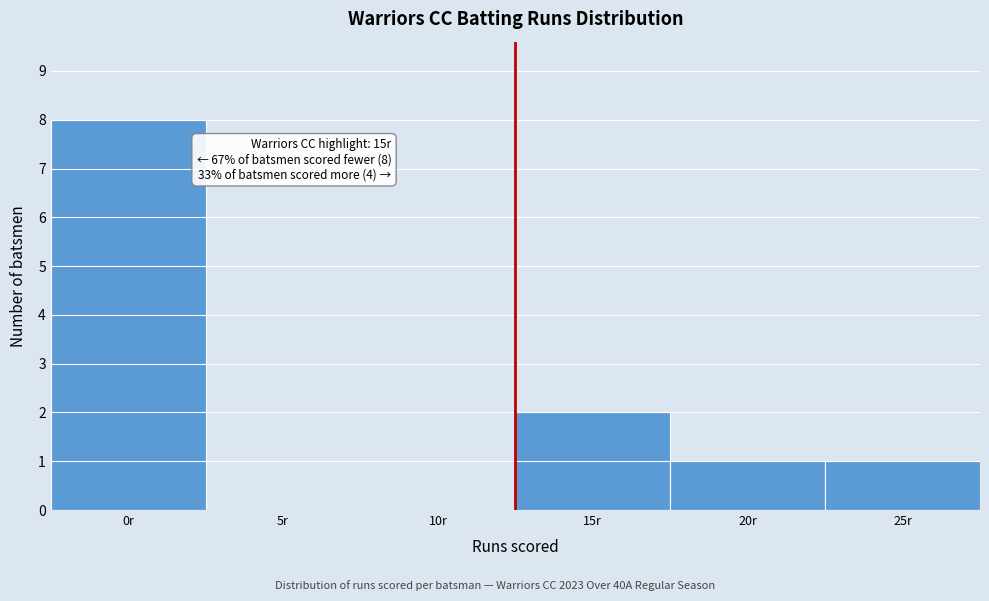

Reading left to right, list all the values displayed in this chart.

0r=8	5r=0	10r=0	15r=2	20r=1	25r=1